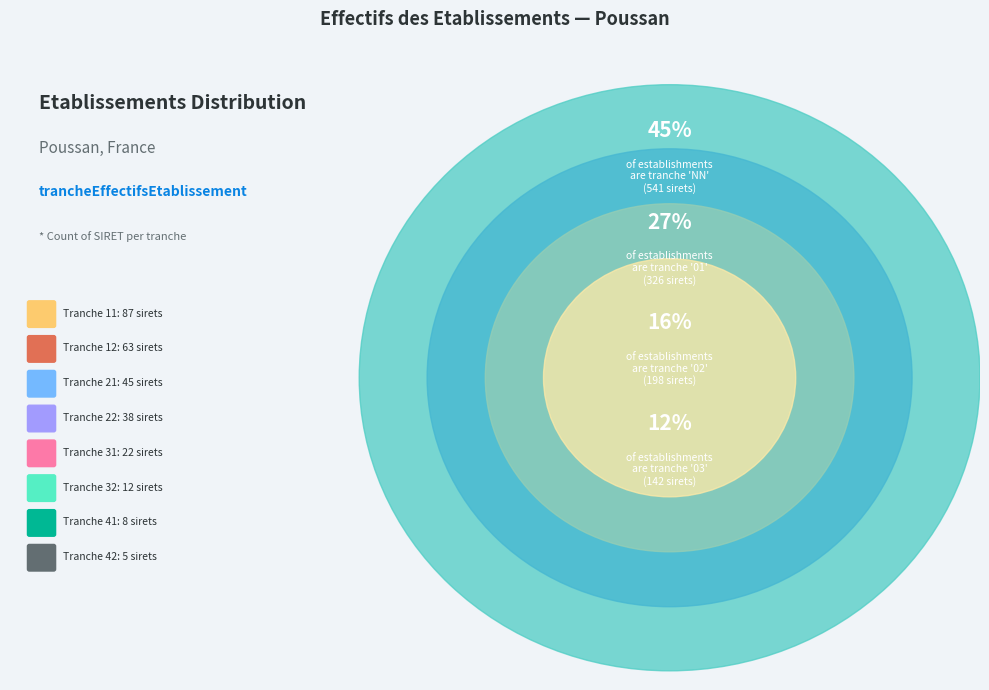

True or false: 32 accounts for 11% of the total.

False